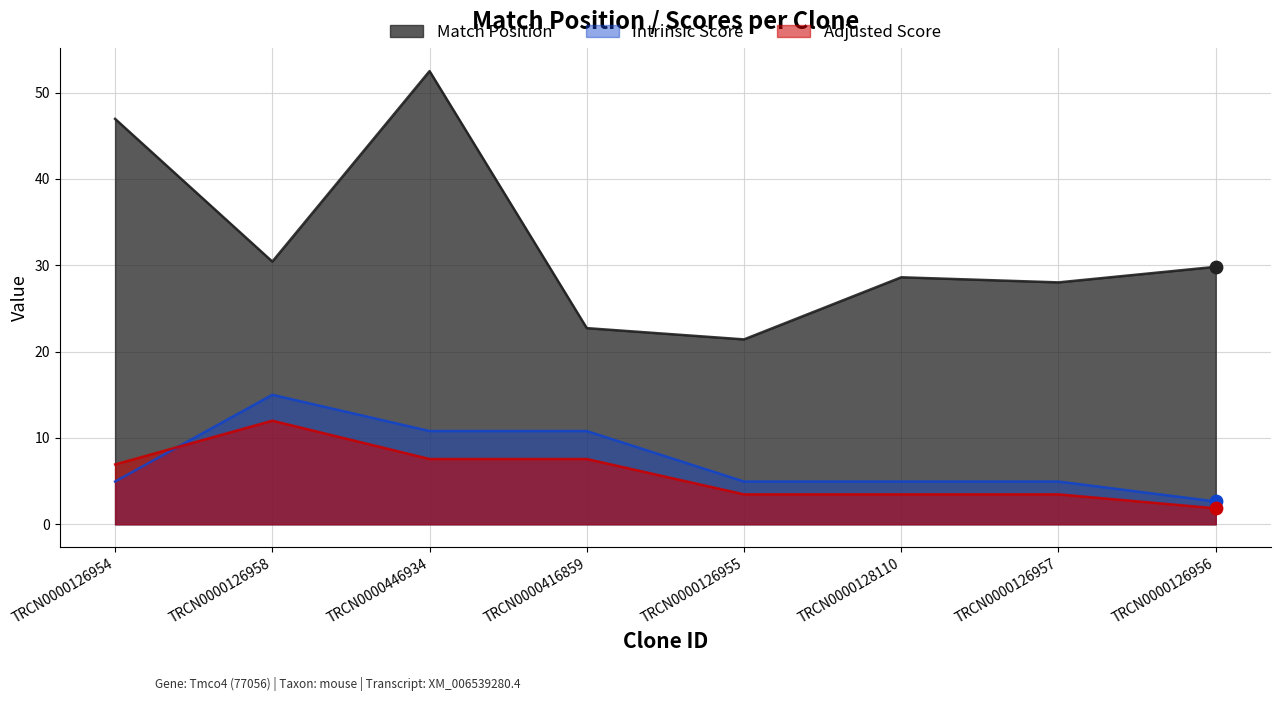

Which series has the largest Y range (max minus min)?

Match Position